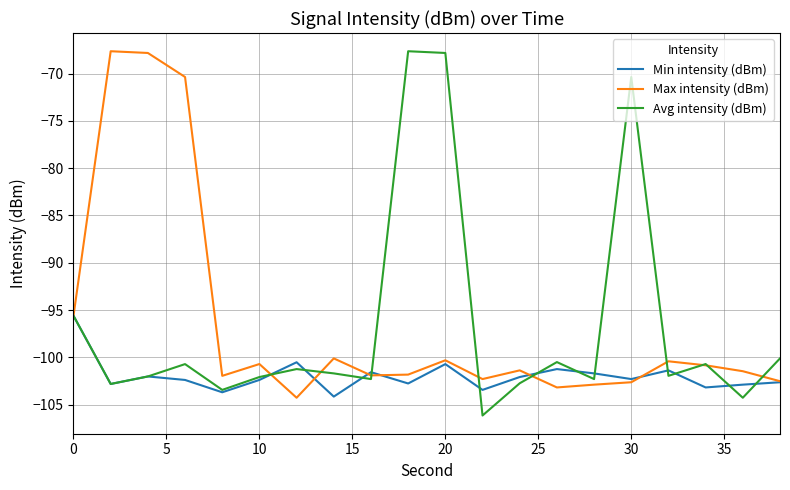

Which series has the largest range (max minus min)?

Avg intensity (dBm)